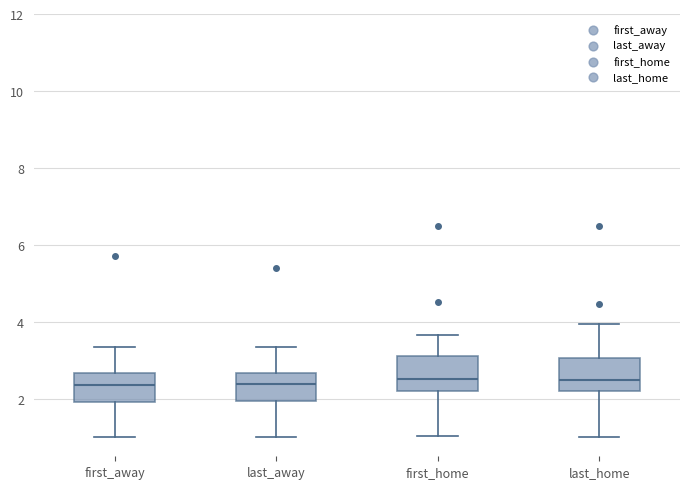

Reading left to right, read every box against the y-axis: the position of its median line, the range the box covers, and the ends of its whiskers. The values are not printed on the chart, so give them approximately, as read against the axis.

first_away: median 2.4, box 2.0 to 2.6, whiskers 1.0 to 3.4
last_away: median 2.4, box 2.0 to 2.6, whiskers 1.0 to 3.4
first_home: median 2.6, box 2.2 to 3.2, whiskers 1.0 to 3.6
last_home: median 2.4, box 2.2 to 3.0, whiskers 1.0 to 4.0